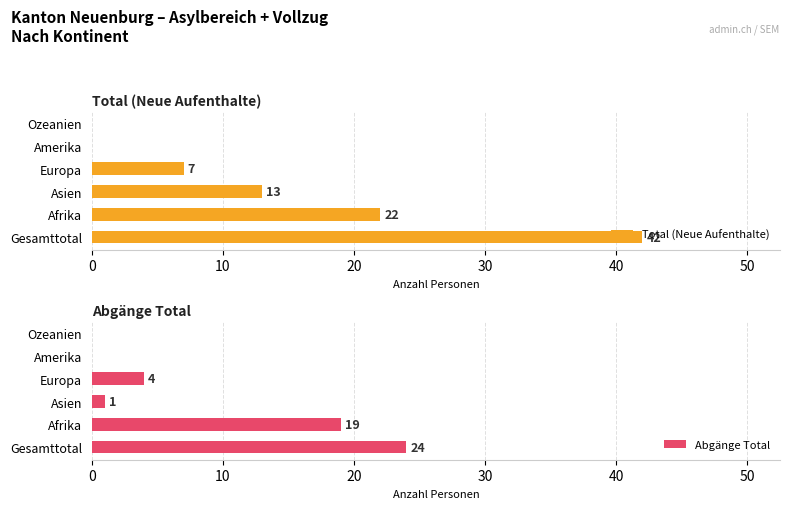

What is the average value of the Total (Neue Aufenthalte) series?

14